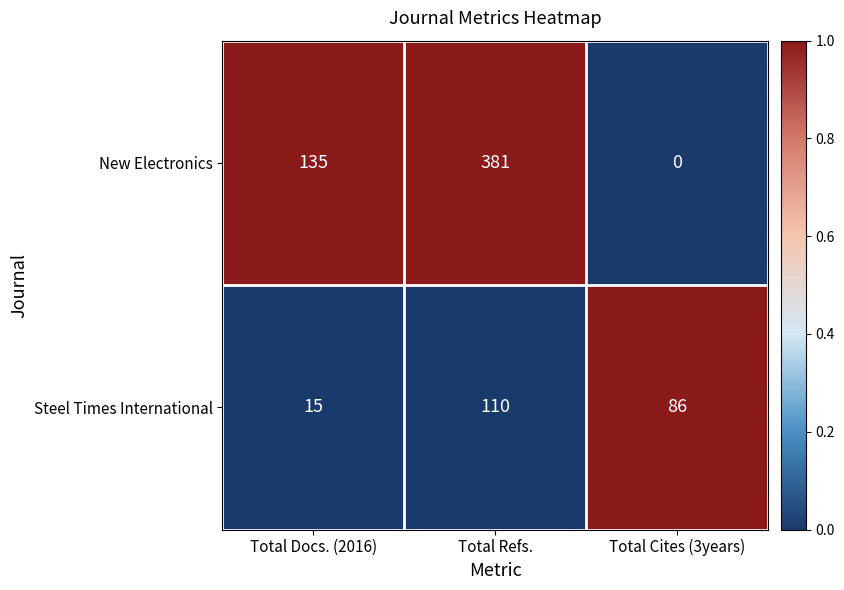

What is the greatest value displayed?

381